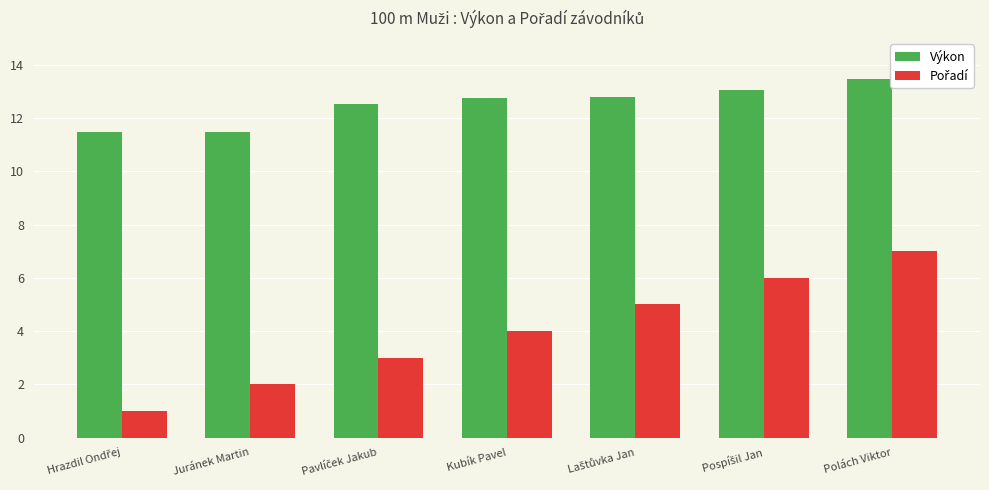

What is the minimum value shown in the chart?

1.0